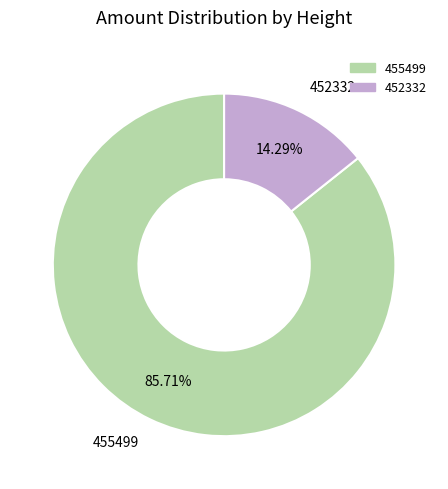

Which category accounts for the majority?

455499